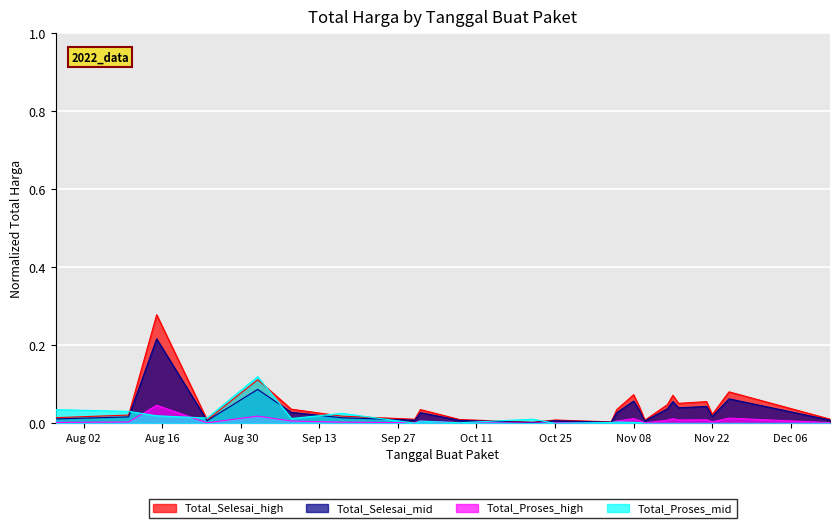

Reading right to left, what are all the values shown in this chart?

Paket Selesai: 0.0	0.0	0.0	0.0	0.0	0.0	0.0	0.0	0.0	0.0	0.0	0.0	0.0	0.0	0.0	0.0	0.0	0.0	0.0	0.0	0.0	0.0	0.0	0.0
Paket Proses: 0.0	0.0	0.0	0.0	0.0	0.0	0.0	0.0	0.0	0.0	0.0	0.0	0.0	0.0	0.0	0.0	0.0	0.0	0.0	0.1	0.0	0.0	0.0	0.0